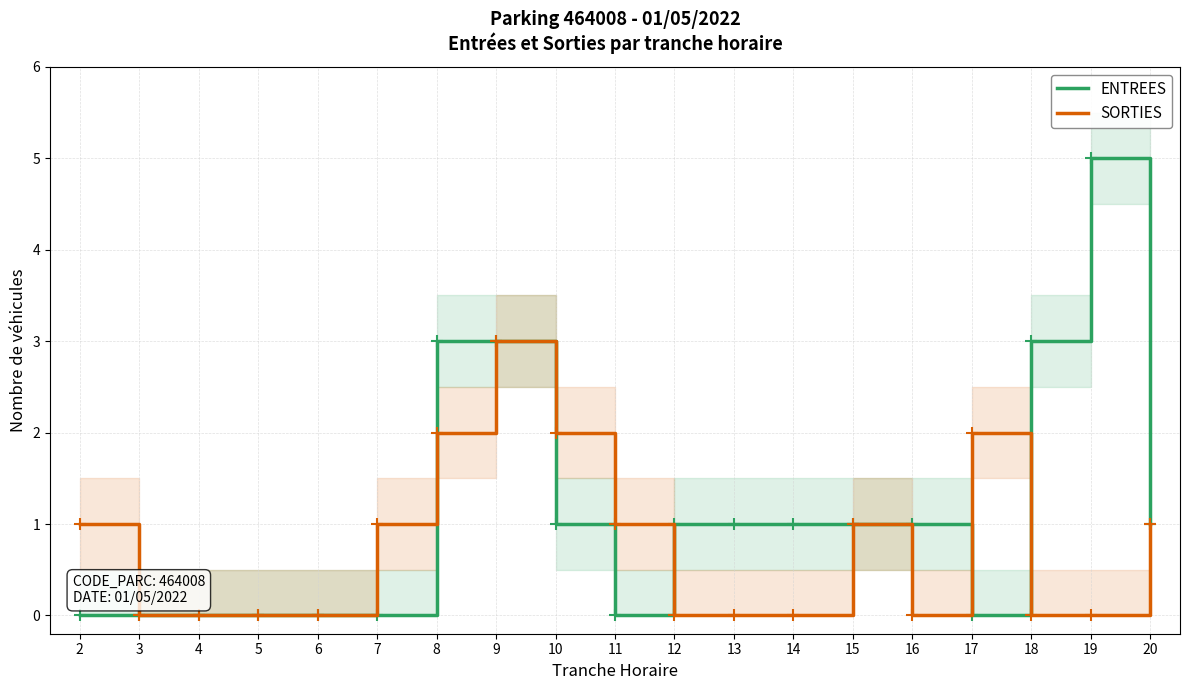

At which category does ENTREES reach its first local peak?

19